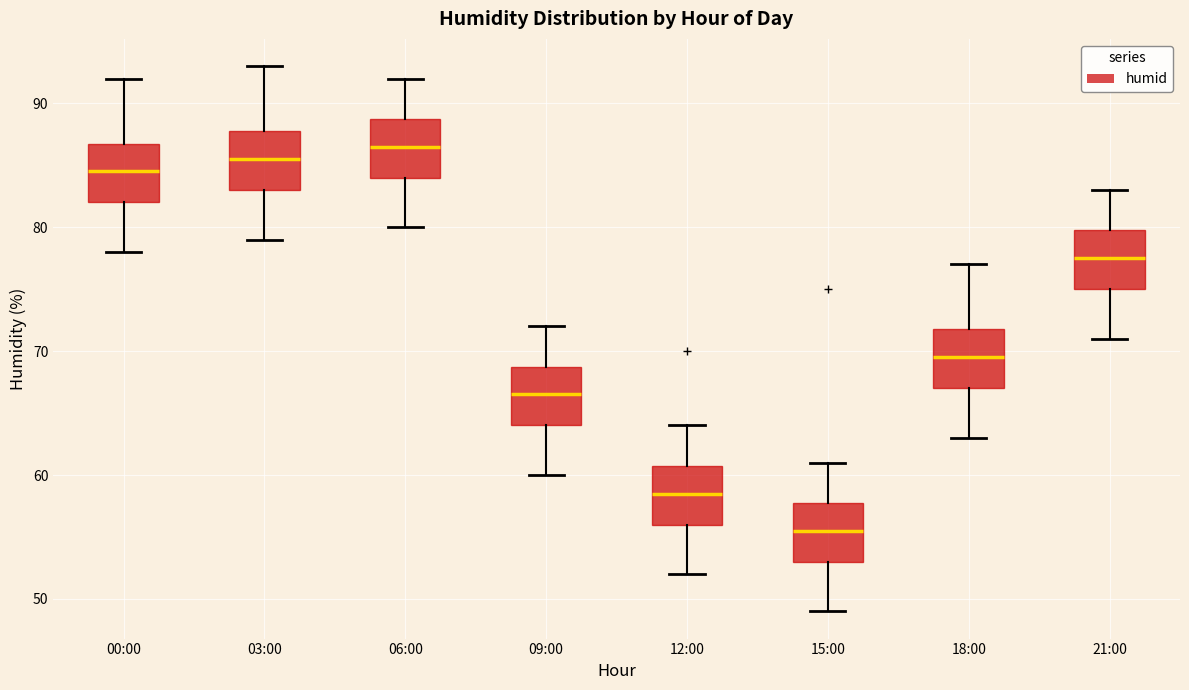

Where does the upper whisker of the box for 03:00 end on the y-axis? The values are not printed on the chart, so give them approximately, as read against the axis.

93